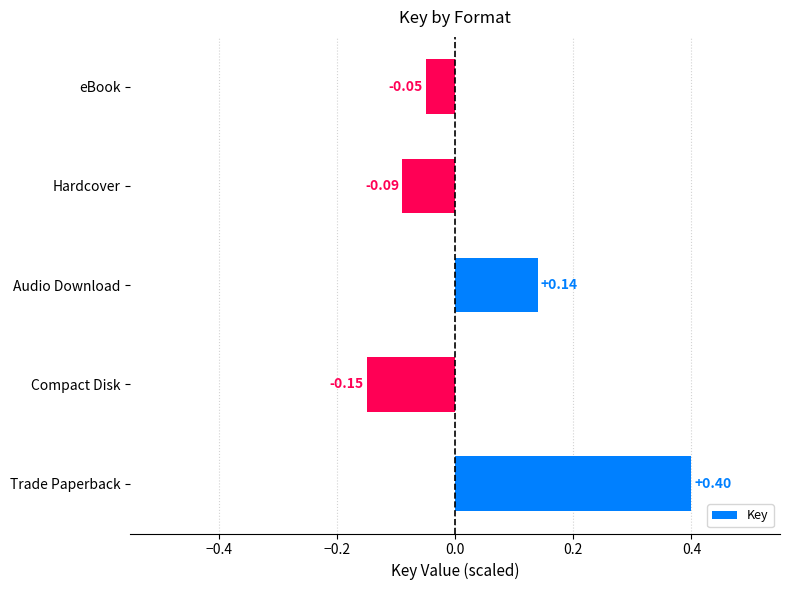

How many values exceed 0?

2